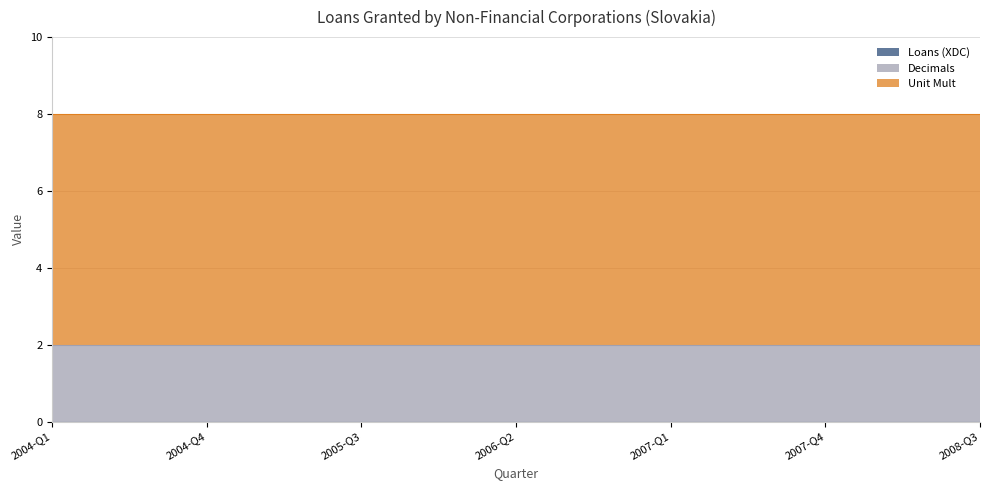

Which series has the widest spread of values?

Loans (XDC)